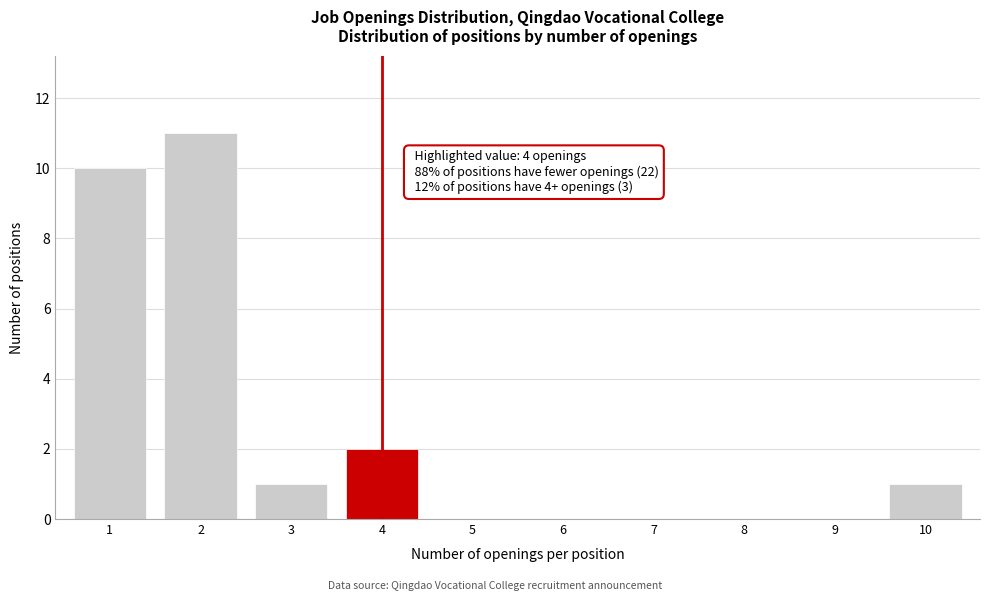

Reading left to right, what are all the values shown in this chart?

1=10	2=11	3=1	4=2	5=0	6=0	7=0	8=0	9=0	10=1